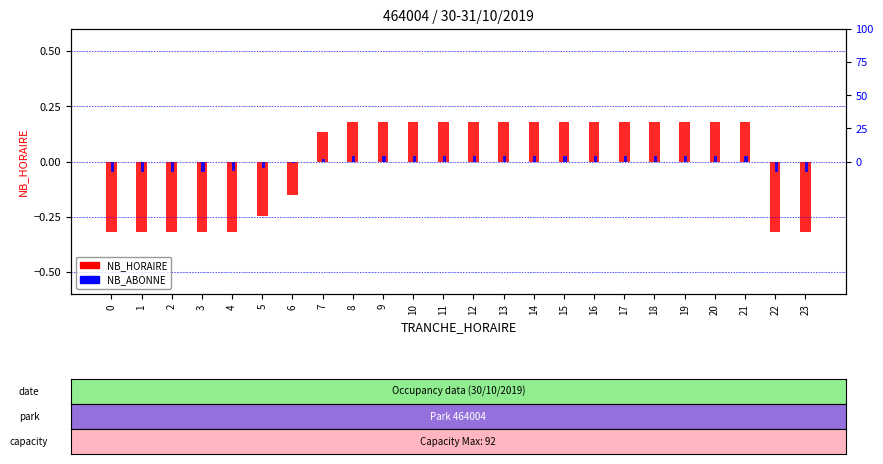

What is the difference between the maximum and second lowest values in the NB_HORAIRE series?

0.5